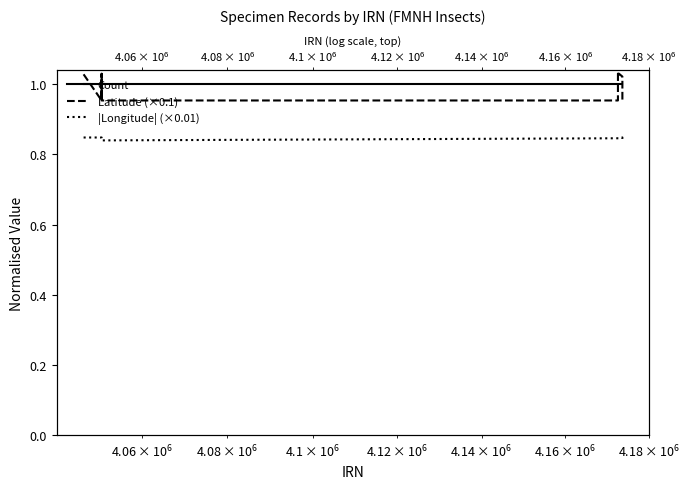

True or false: Count and |Longitude| (×0.01) intersect in this chart.

False